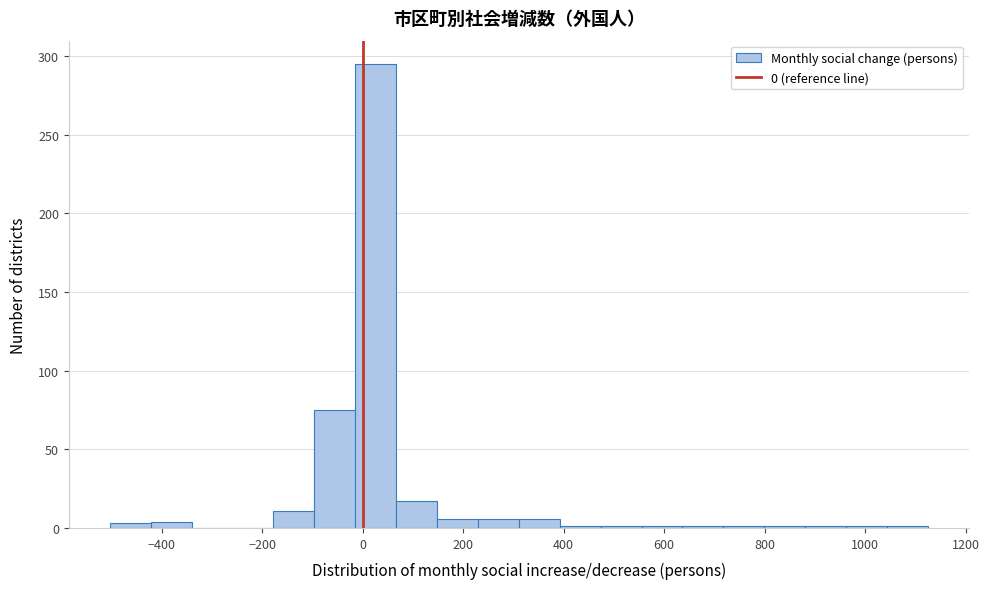

How tall is the bar that spans 60 to 140 on the x-axis? Neither the bar edges nor the heights are printed on the chart, so give them approximately, as read against the axes.

15